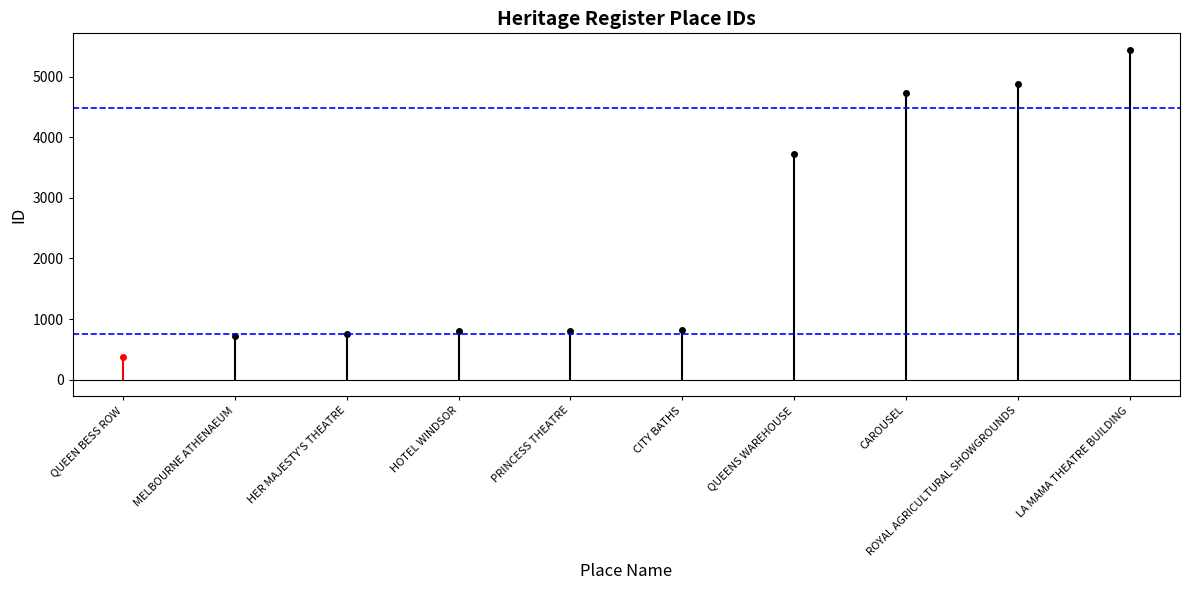

Which has a higher value, HER MAJESTY'S THEATRE or PRINCESS THEATRE?

PRINCESS THEATRE